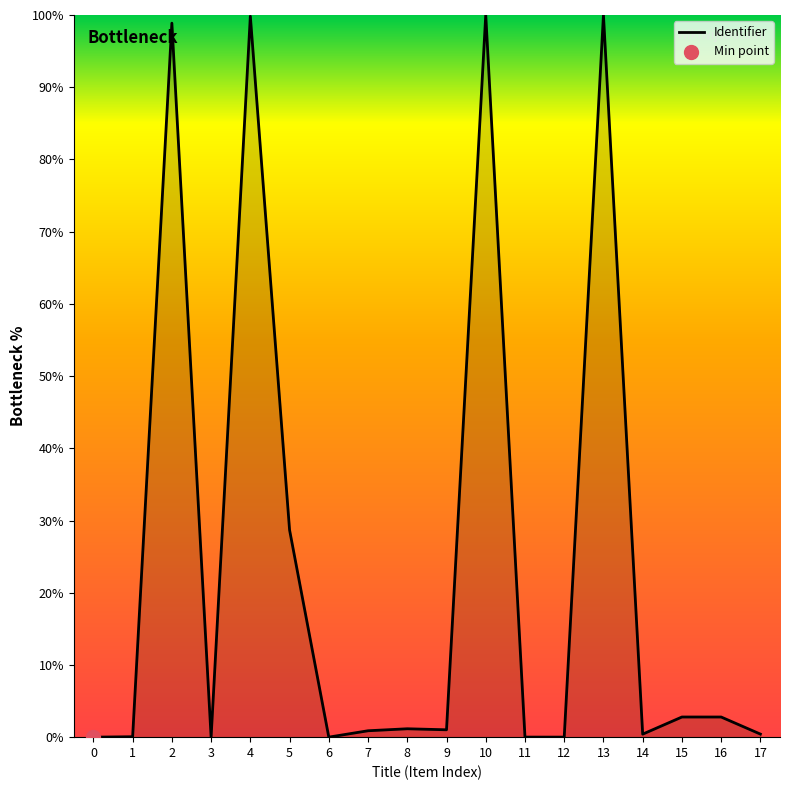

At which label is the value closest to 50?

5